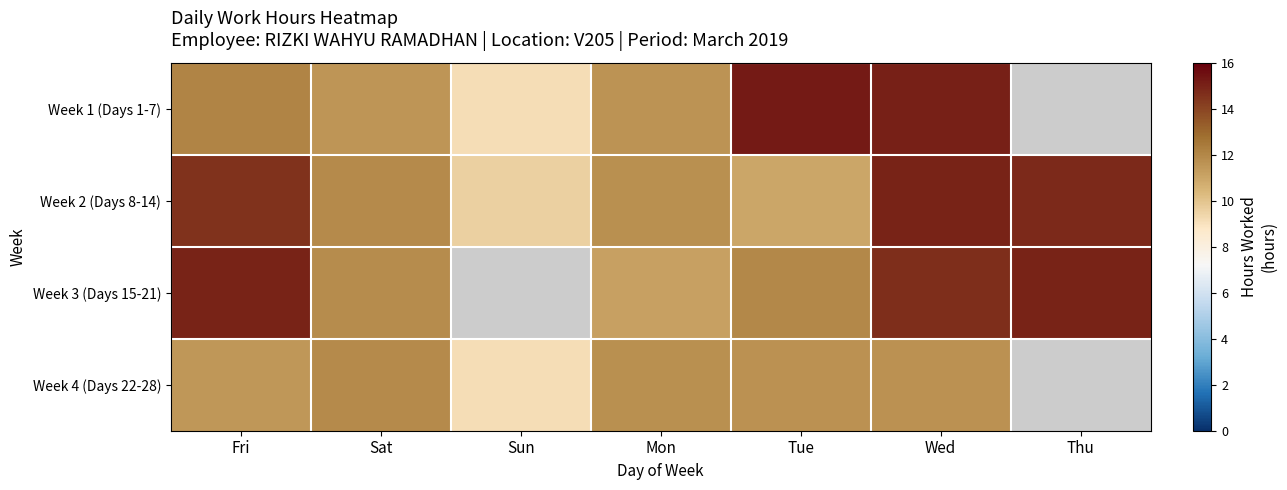

Read the Week 3 (Days 15-21) value at Sat.

11.8